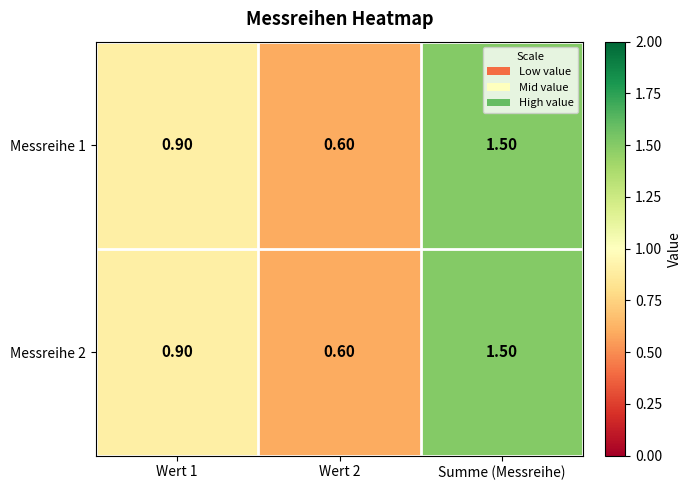

At how many categories does at least one series exceed 0?

3